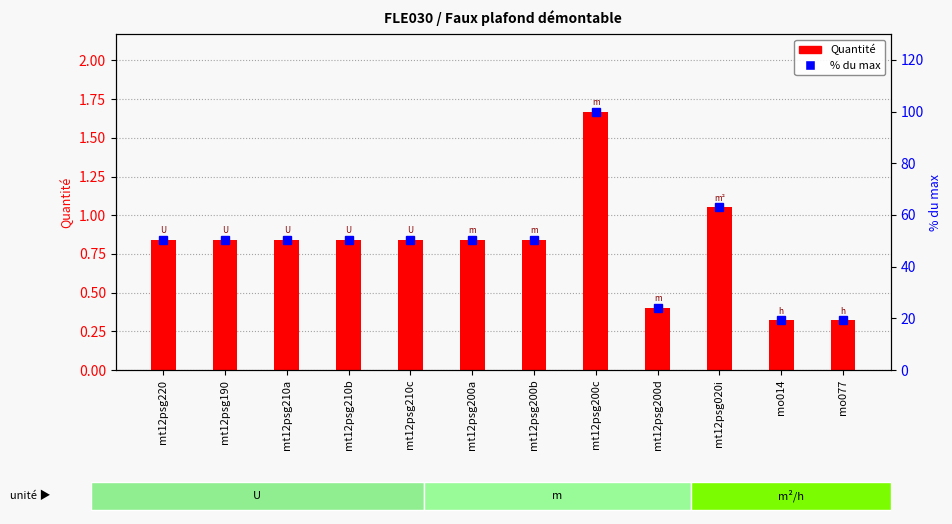

The value of % du max at mo014 is 19.2. True or false?

True